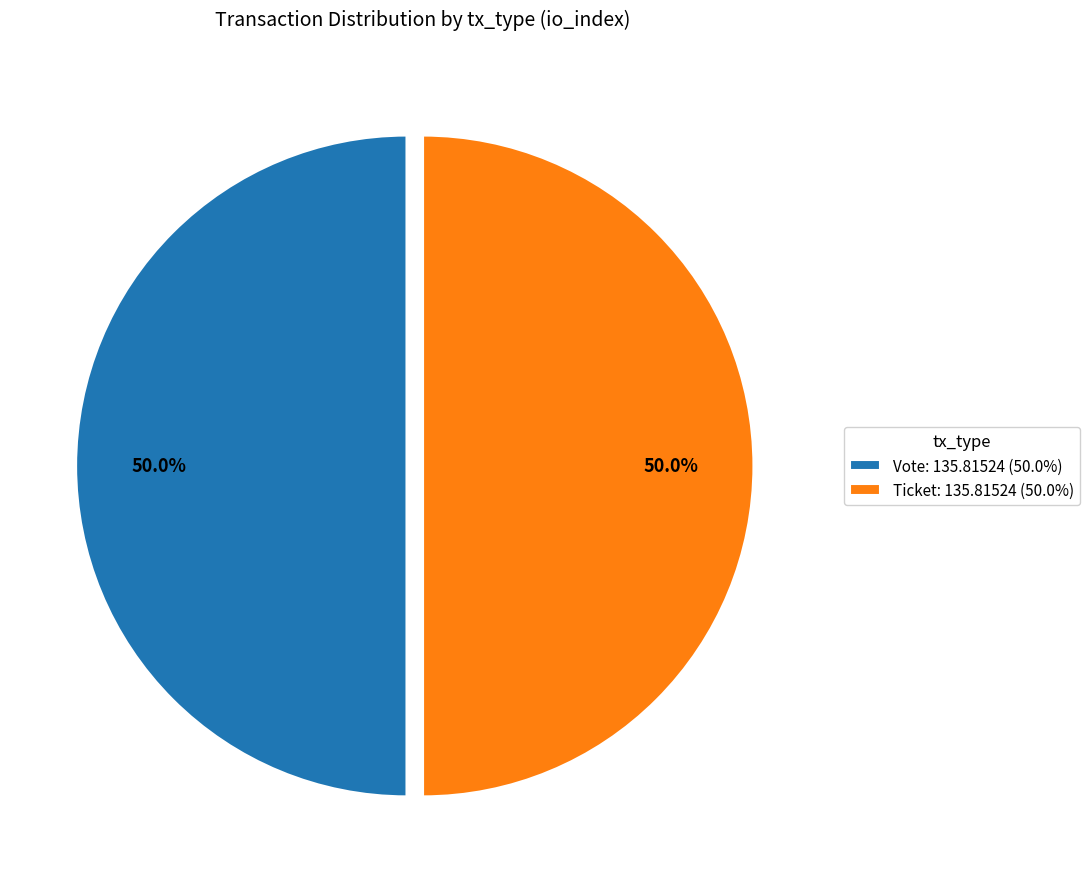

What is the ratio of the value at Ticket: 135.81524 (50.0%) to the value at Vote: 135.81524 (50.0%)?

1.0